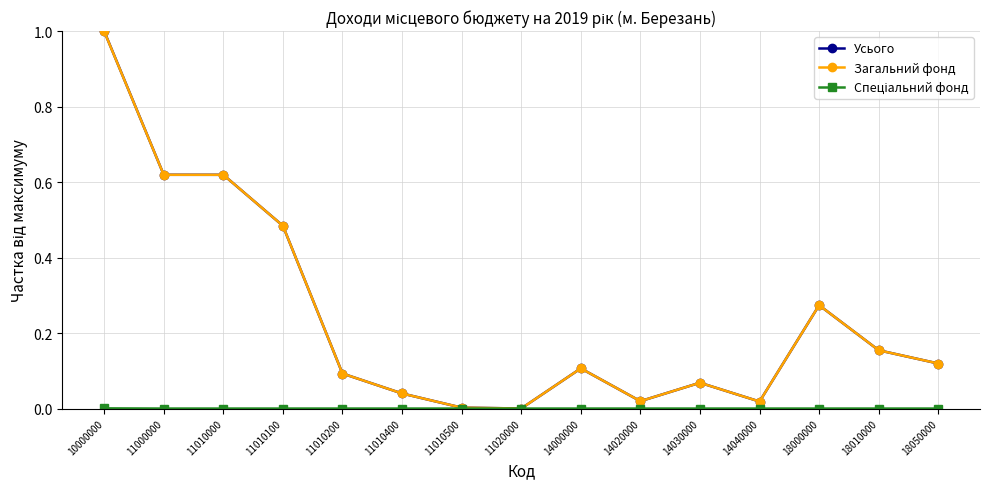

True or false: Усього has more than 0 interior local peaks.

True